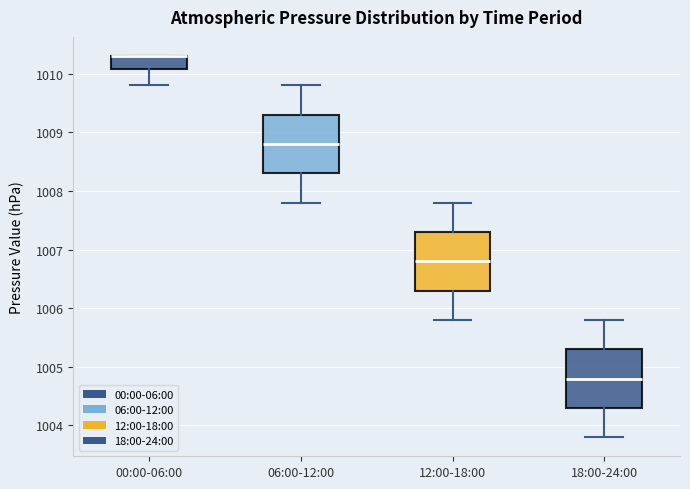

Where does the lower whisker of the box for 12:00-18:00 end on the y-axis? The values are not printed on the chart, so give them approximately, as read against the axis.

1005.8